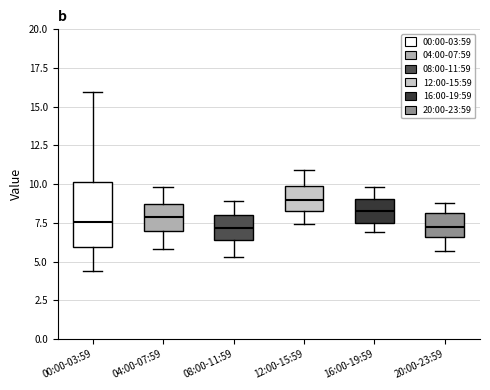

Reading left to right, read every box against the y-axis: the position of its median line, the range the box covers, and the ends of its whiskers. The values are not printed on the chart, so give them approximately, as read against the axis.

00:00-03:59: median 7.5, box 6.0 to 10.0, whiskers 4.5 to 16.0
04:00-07:59: median 8.0, box 7.0 to 8.5, whiskers 6.0 to 10.0
08:00-11:59: median 7.0, box 6.5 to 8.0, whiskers 5.5 to 9.0
12:00-15:59: median 9.0, box 8.5 to 10.0, whiskers 7.5 to 11.0
16:00-19:59: median 8.5, box 7.5 to 9.0, whiskers 7.0 to 10.0
20:00-23:59: median 7.5, box 6.5 to 8.0, whiskers 5.5 to 9.0